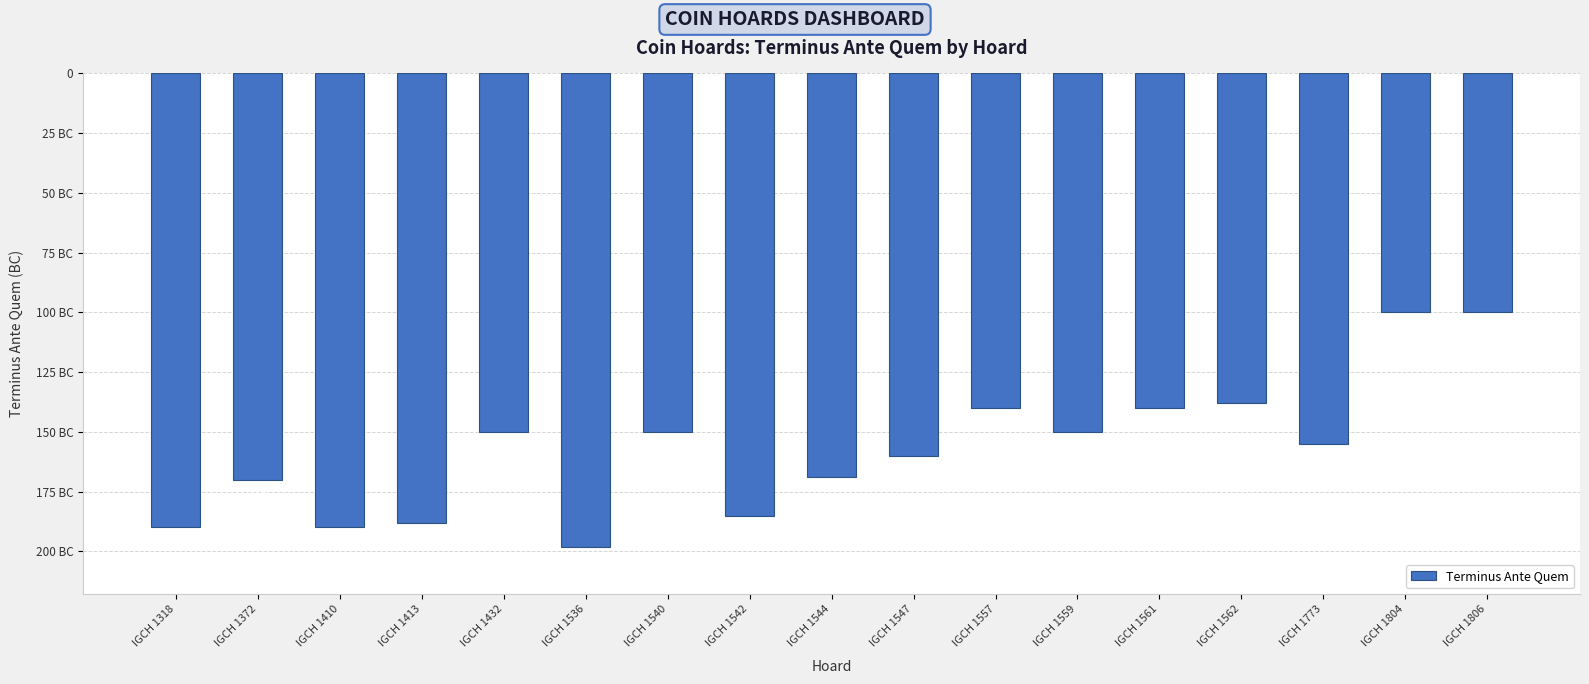

Does the chart contain any negative values?

Yes